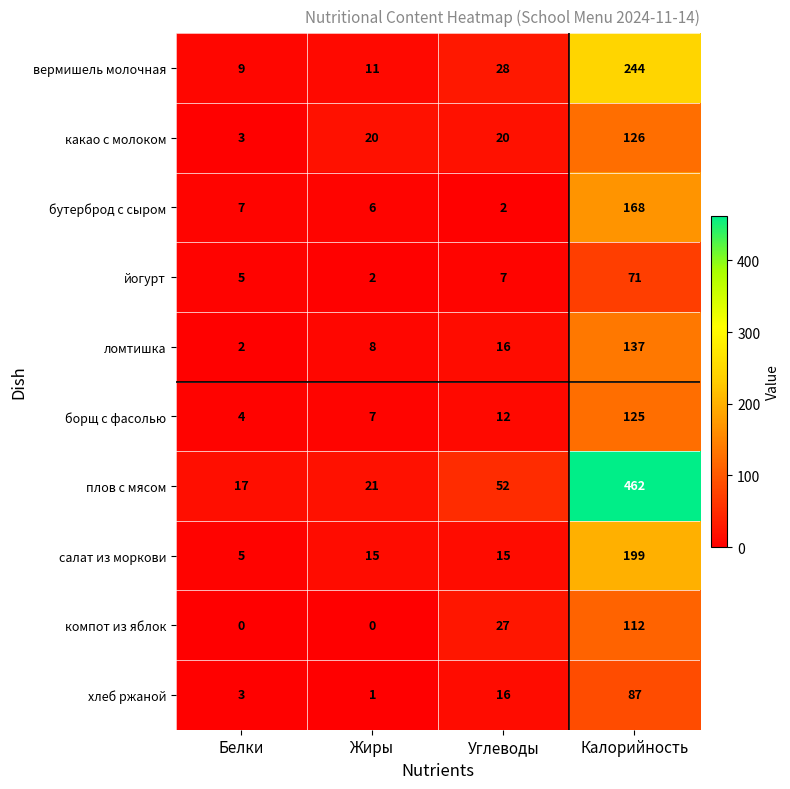

At Калорийность, list the series in order from smallest to largest.

йогурт, хлеб ржаной, компот из яблок, борщ с фасолью, какао с молоком, ломтишка, бутерброд с сыром, салат из моркови, вермишель молочная, плов с мясом